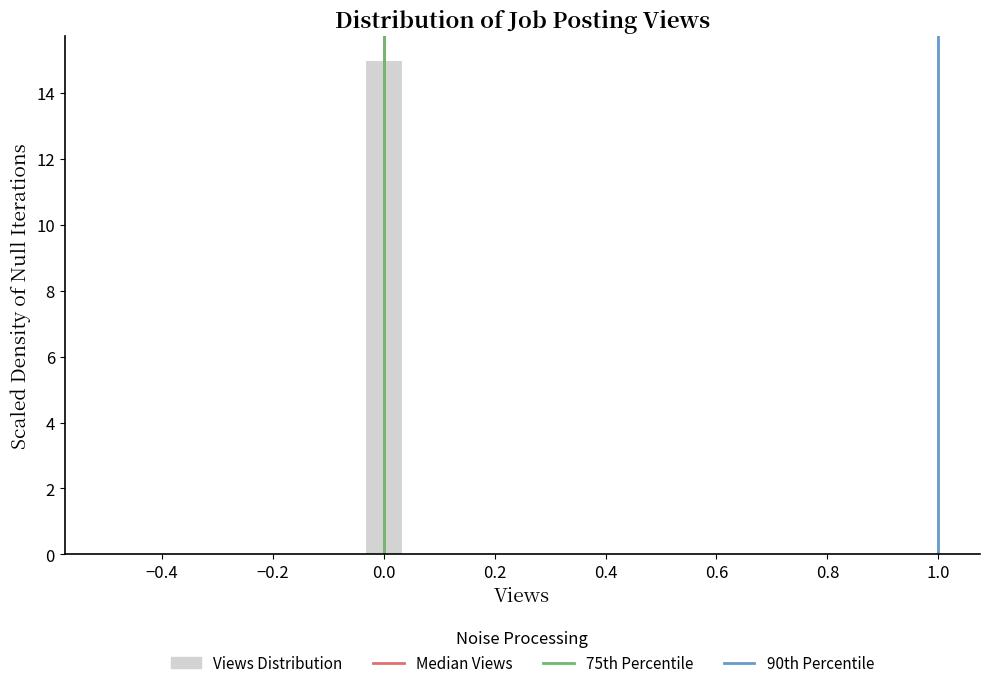

Read against the x-axis, roughly where is the centre of the tallest bar?

0.00